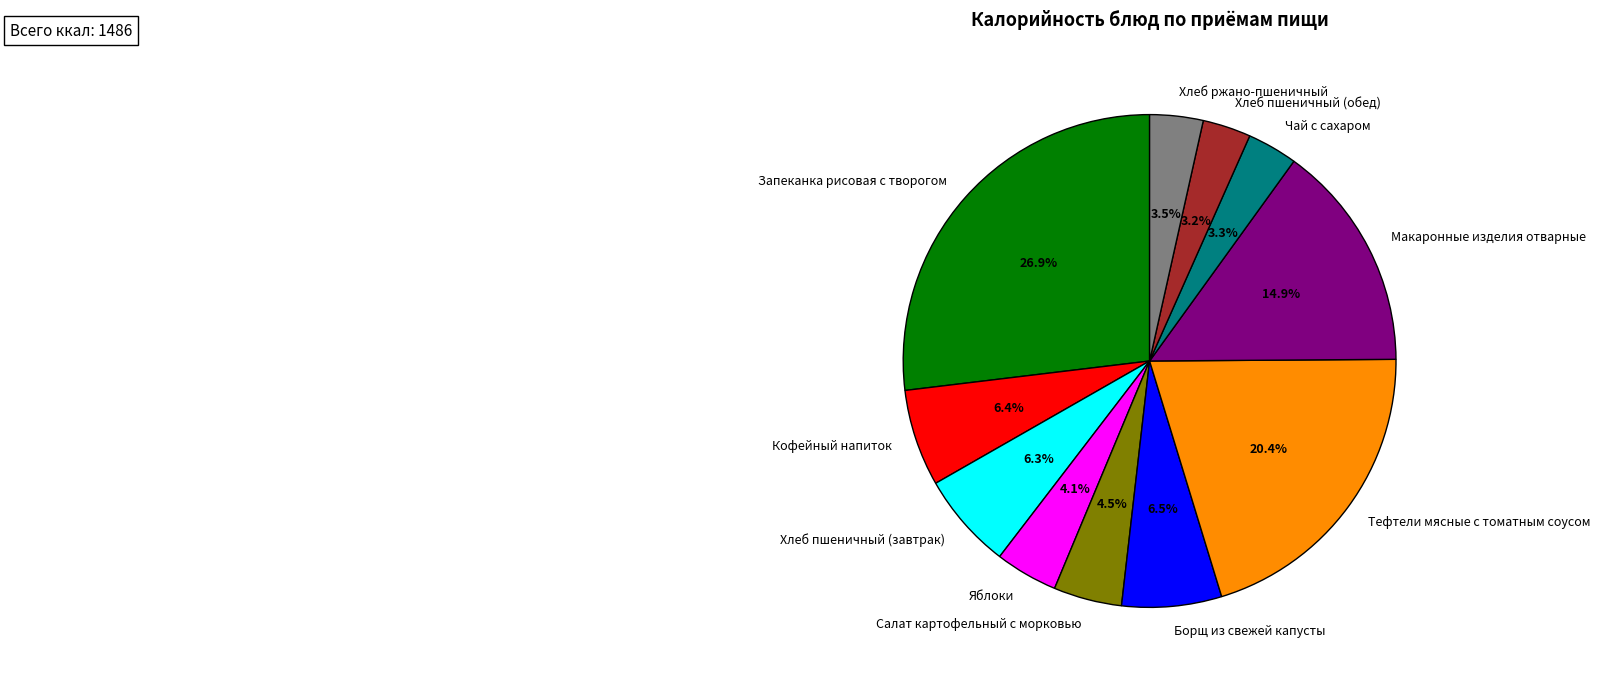

To the nearest percent, what is the difference between the largest and smallest slice percentages?

24%